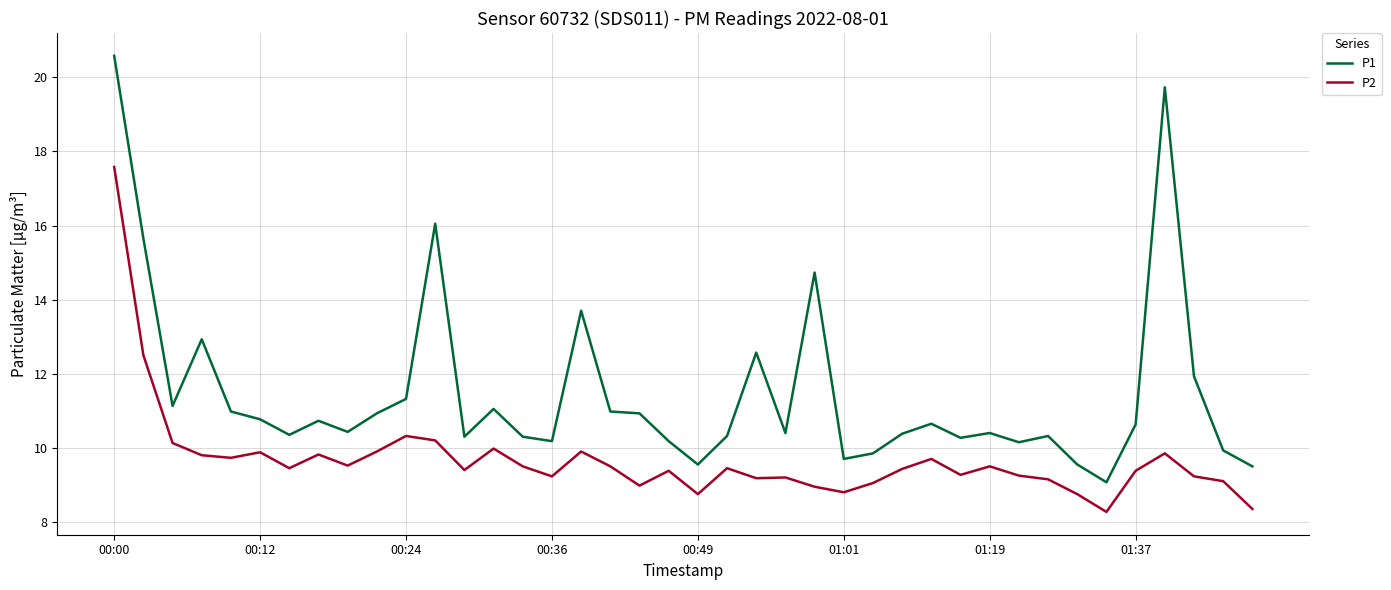

What is the difference between the maximum and minimum values in the P1 series?

11.5